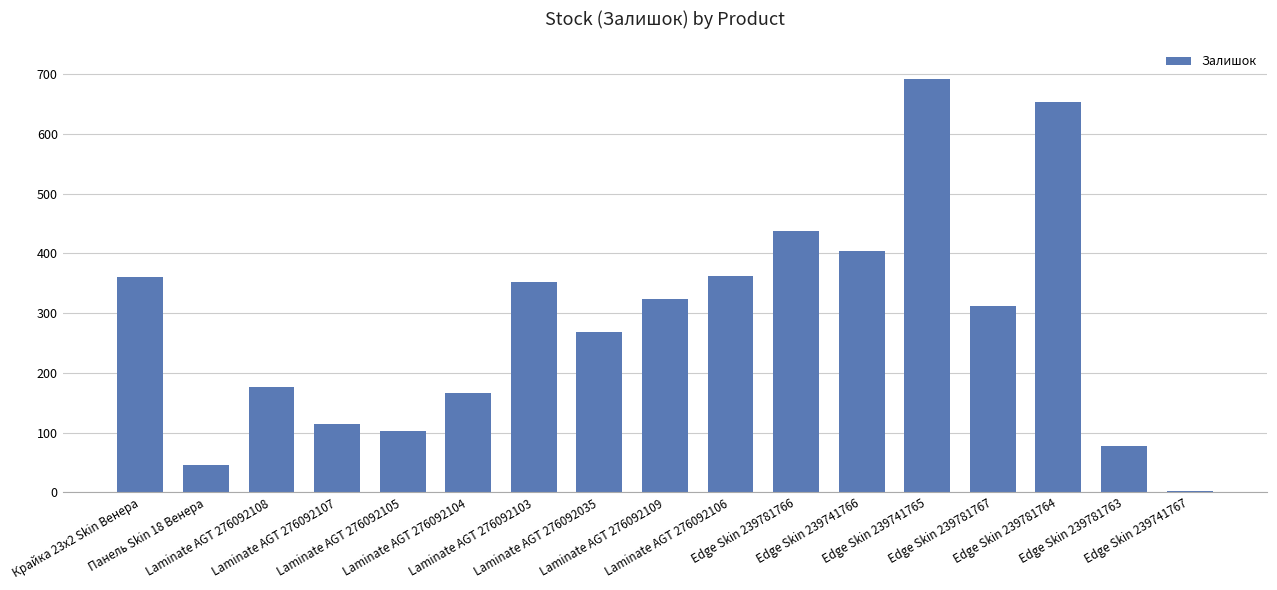

Between Панель Skin 18 Венера and Edge Skin 239781763, which is larger?

Edge Skin 239781763